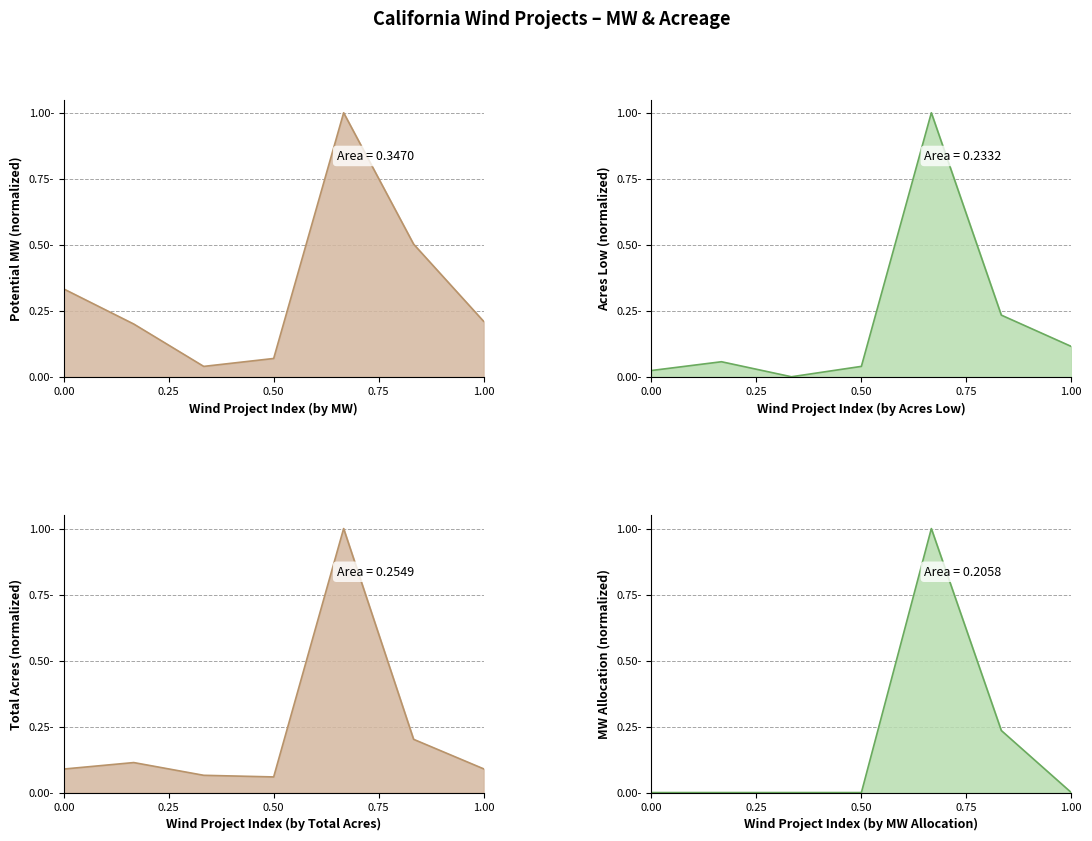

Which series has the largest total across all categories?

potential_mw